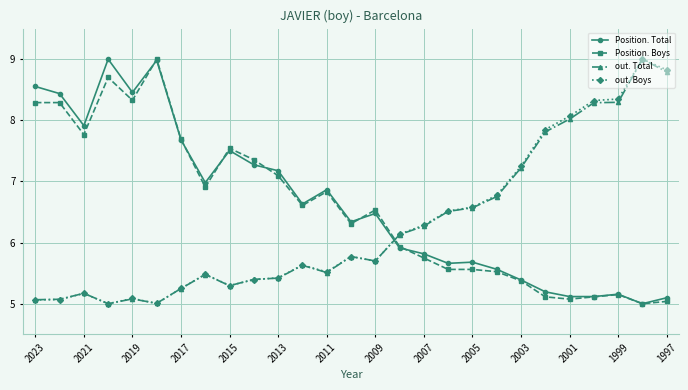

At how many categories does at least one series exceed 8?

10